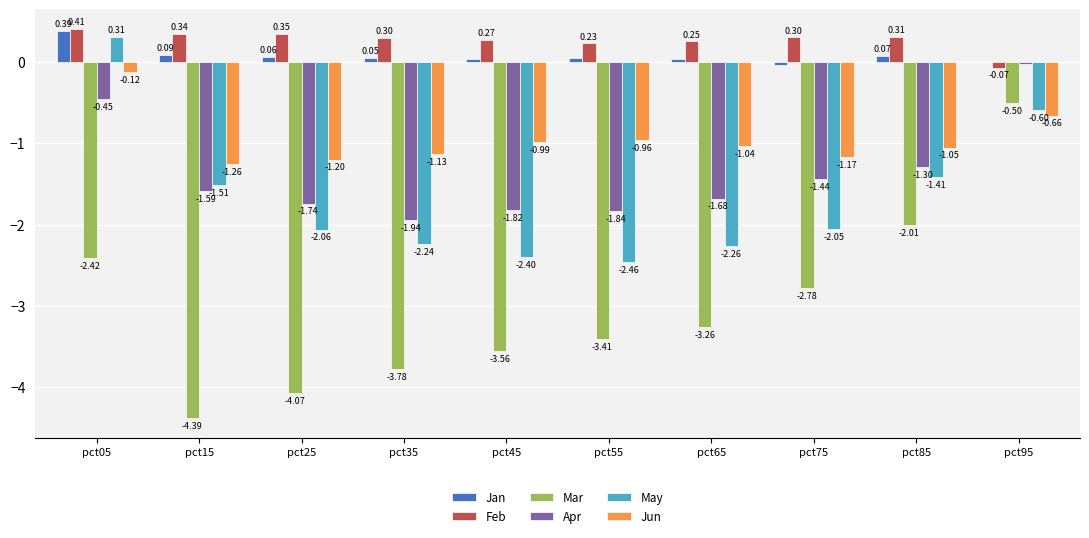

What is the total value across all series at pct45?

-8.5